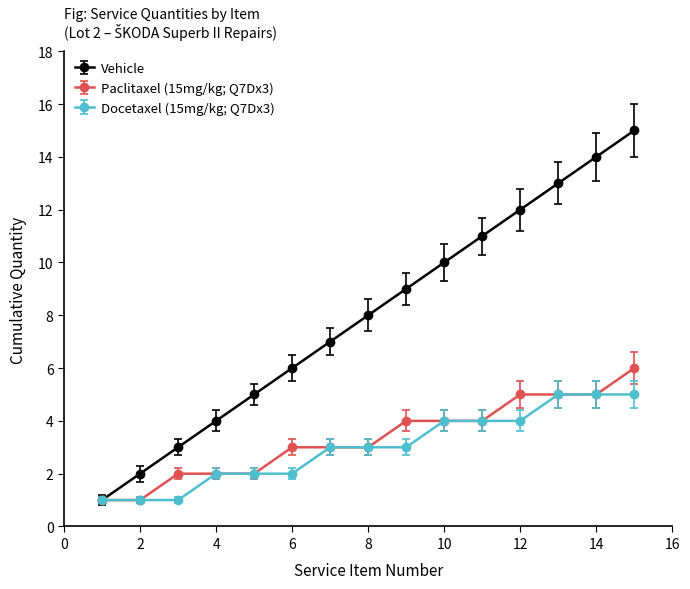

What is the maximum value shown in the chart?

15